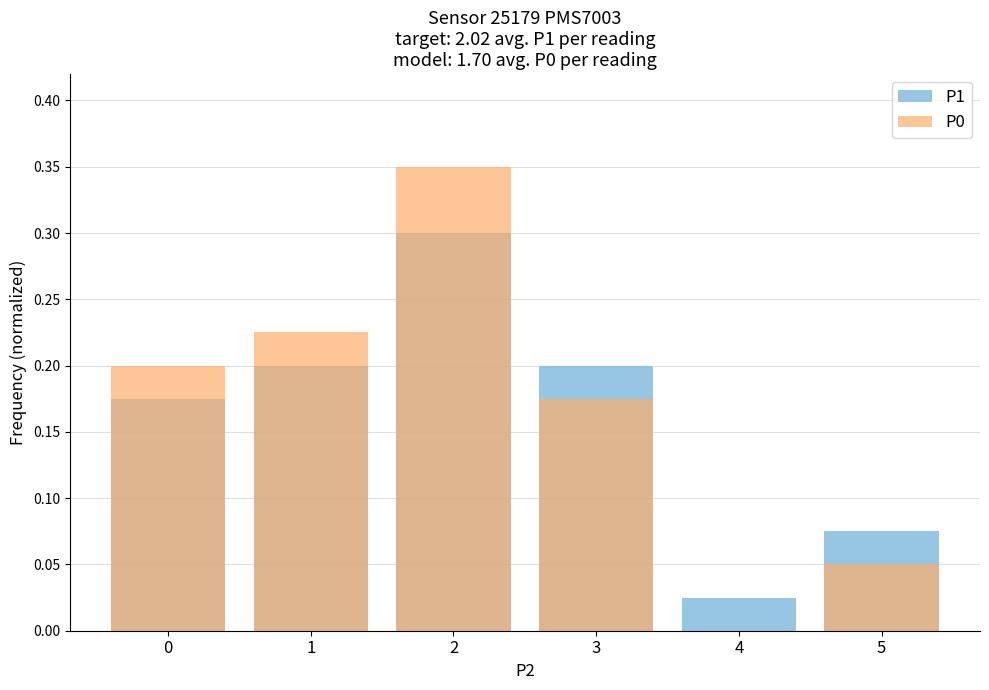

At which category is the sum across all series the highest?

2